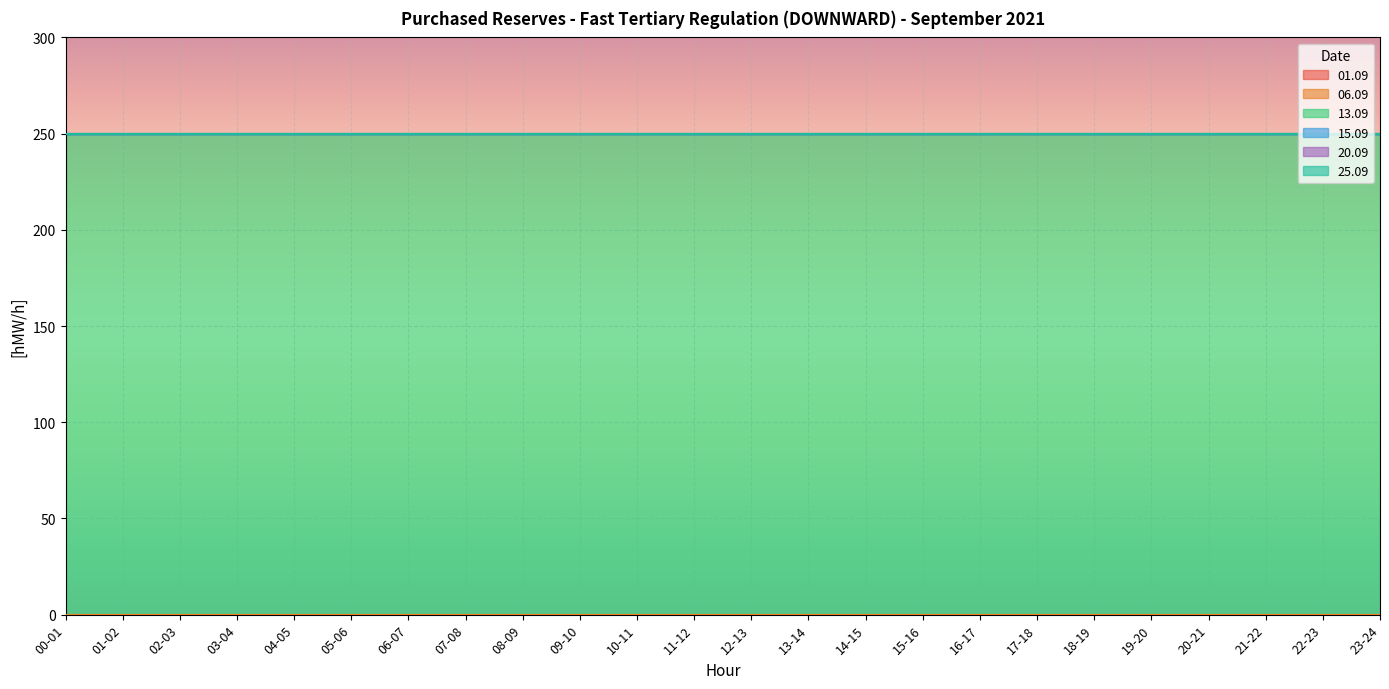

Reading left to right, extract all data points from this chart.

01.09: 00-01=0	01-02=0	02-03=0	03-04=0	04-05=0	05-06=0	06-07=0	07-08=0	08-09=0	09-10=0	10-11=0	11-12=0	12-13=0	13-14=0	14-15=0	15-16=0	16-17=0	17-18=0	18-19=0	19-20=0	20-21=0	21-22=0	22-23=0	23-24=0
06.09: 00-01=0	01-02=0	02-03=0	03-04=0	04-05=0	05-06=0	06-07=0	07-08=0	08-09=0	09-10=0	10-11=0	11-12=0	12-13=0	13-14=0	14-15=0	15-16=0	16-17=0	17-18=0	18-19=0	19-20=0	20-21=0	21-22=0	22-23=0	23-24=0
13.09: 00-01=250	01-02=250	02-03=250	03-04=250	04-05=250	05-06=250	06-07=250	07-08=250	08-09=250	09-10=250	10-11=250	11-12=250	12-13=250	13-14=250	14-15=250	15-16=250	16-17=250	17-18=250	18-19=250	19-20=250	20-21=250	21-22=250	22-23=250	23-24=250
15.09: 00-01=0	01-02=0	02-03=0	03-04=0	04-05=0	05-06=0	06-07=0	07-08=0	08-09=0	09-10=0	10-11=0	11-12=0	12-13=0	13-14=0	14-15=0	15-16=0	16-17=0	17-18=0	18-19=0	19-20=0	20-21=0	21-22=0	22-23=0	23-24=0
20.09: 00-01=0	01-02=0	02-03=0	03-04=0	04-05=0	05-06=0	06-07=0	07-08=0	08-09=0	09-10=0	10-11=0	11-12=0	12-13=0	13-14=0	14-15=0	15-16=0	16-17=0	17-18=0	18-19=0	19-20=0	20-21=0	21-22=0	22-23=0	23-24=0
25.09: 00-01=0	01-02=0	02-03=0	03-04=0	04-05=0	05-06=0	06-07=0	07-08=0	08-09=0	09-10=0	10-11=0	11-12=0	12-13=0	13-14=0	14-15=0	15-16=0	16-17=0	17-18=0	18-19=0	19-20=0	20-21=0	21-22=0	22-23=0	23-24=0